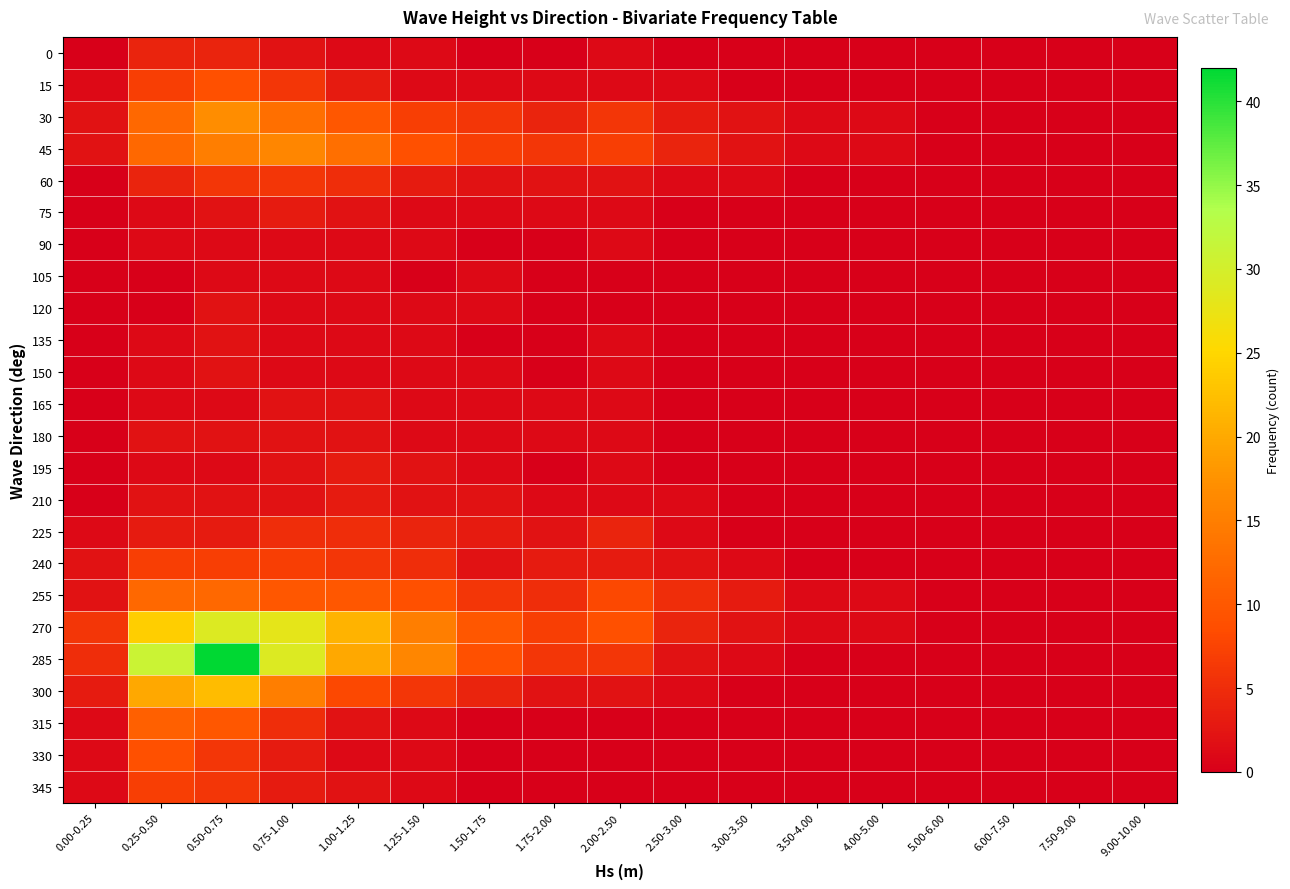

At how many categories does at least one series exceed 18?

4